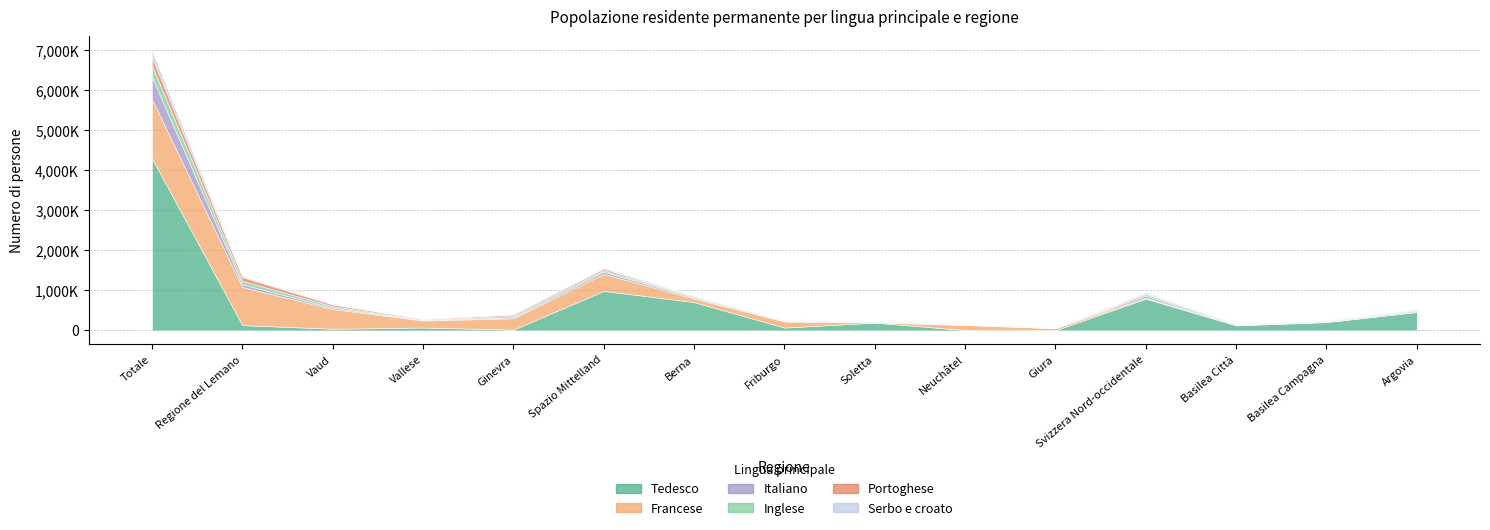

What is the maximum value for Tedesco?

4303980